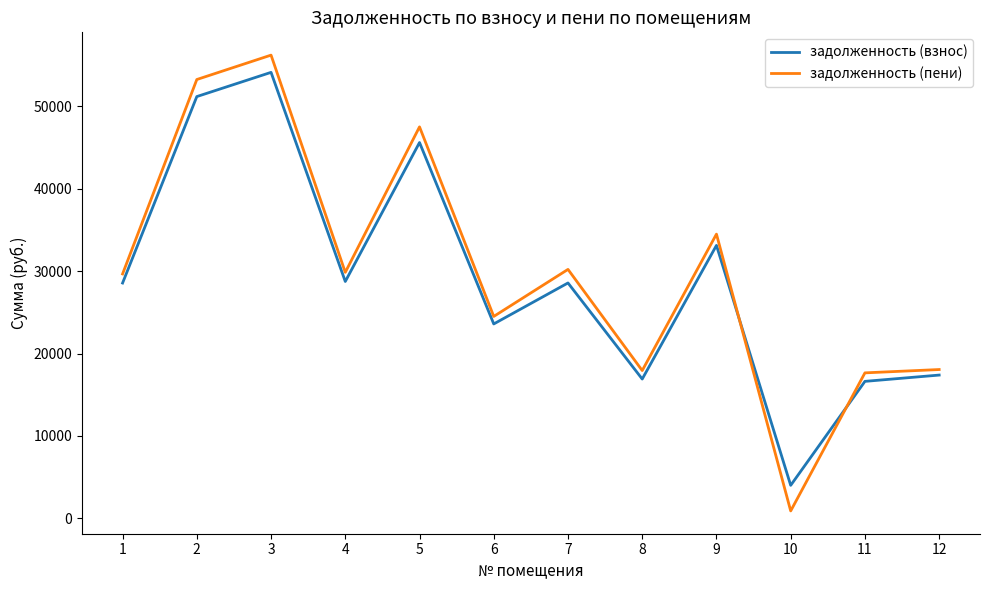

How many lines are shown in the chart?

2